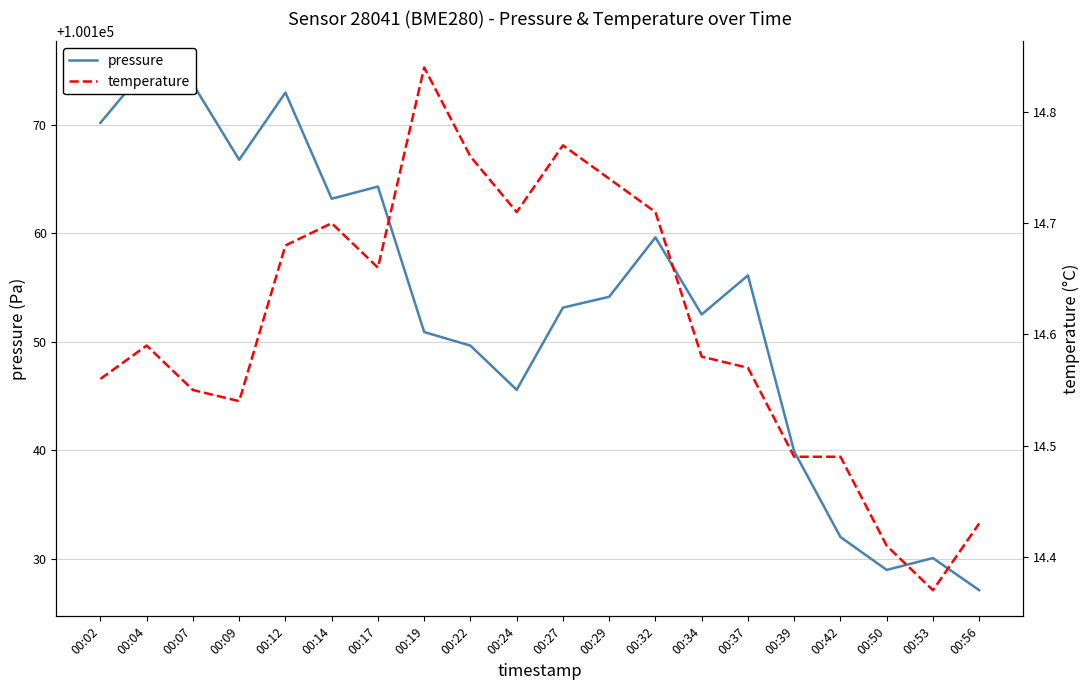

How many lines are shown in the chart?

2